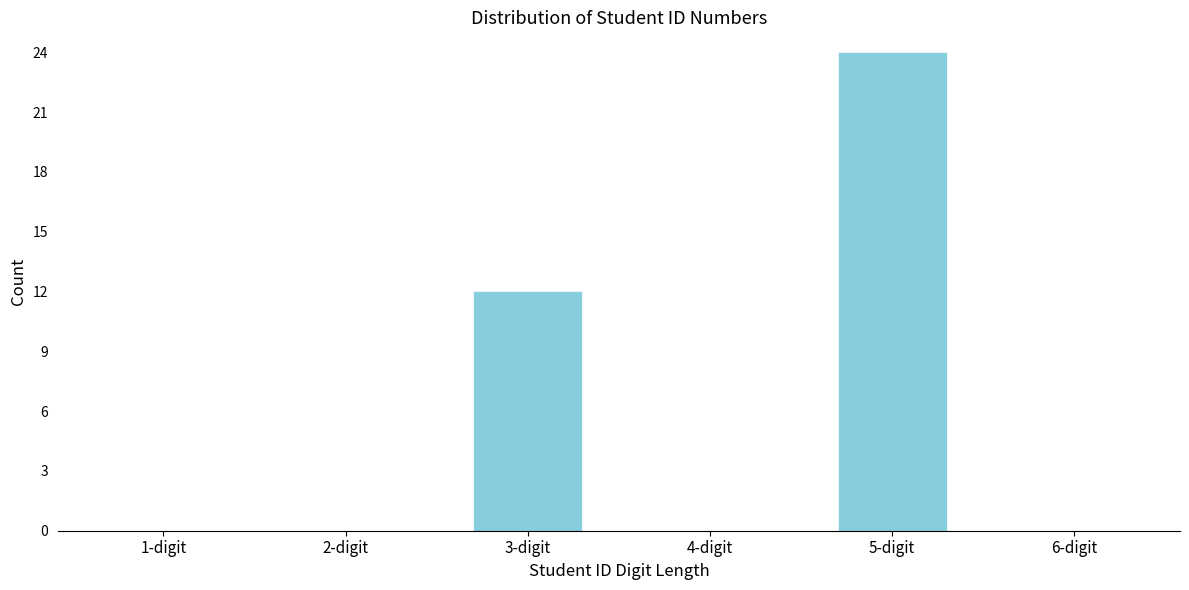

Reading right to left, what are all the values shown in this chart?

6-digit=0	5-digit=24	4-digit=0	3-digit=12	2-digit=0	1-digit=0